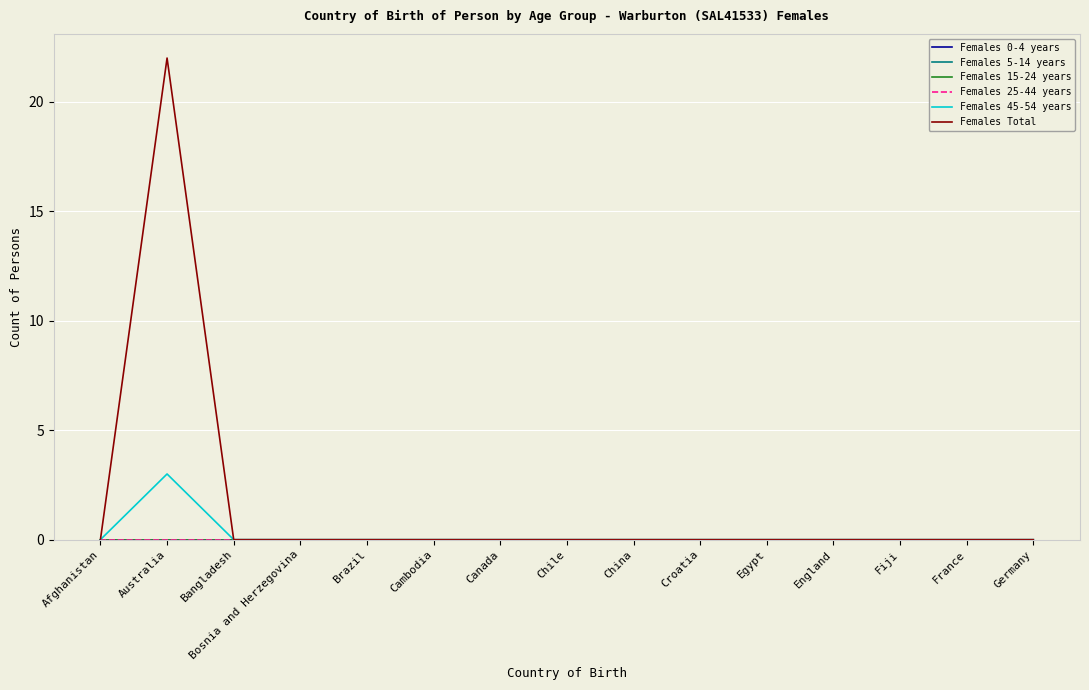

Is this an area chart (filled region under the line)?

No